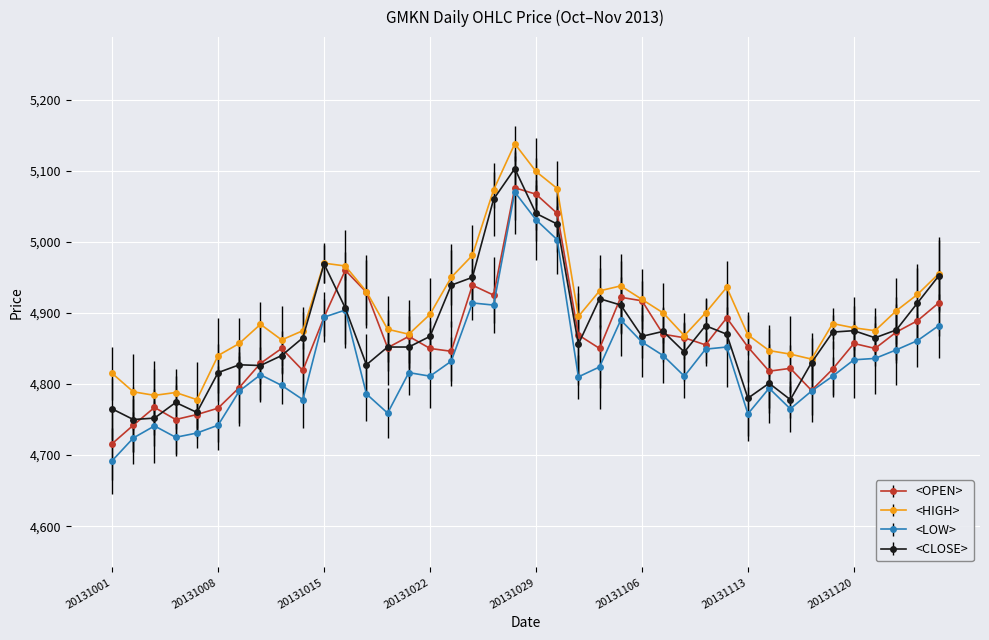

What is the value of the <HIGH> point at the 10th from the left?

4875